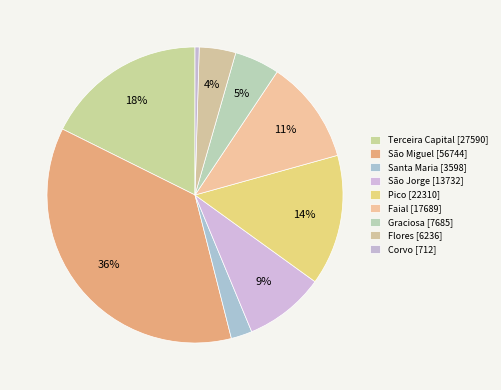

How many segments does this pie chart have?

9